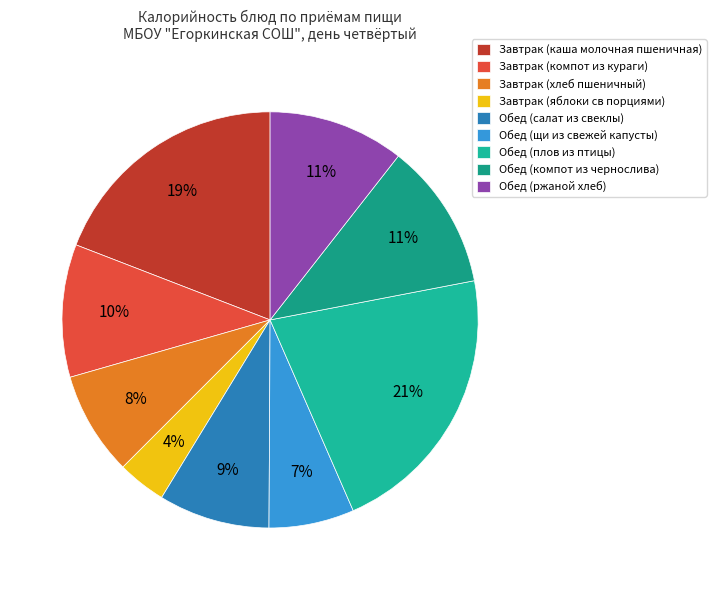

How many slices are in this pie chart?

9